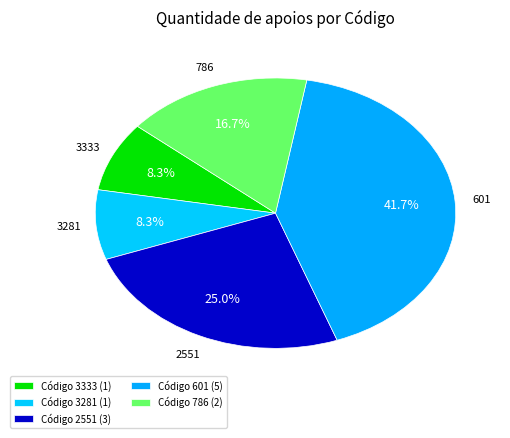

How many slices are in this pie chart?

5